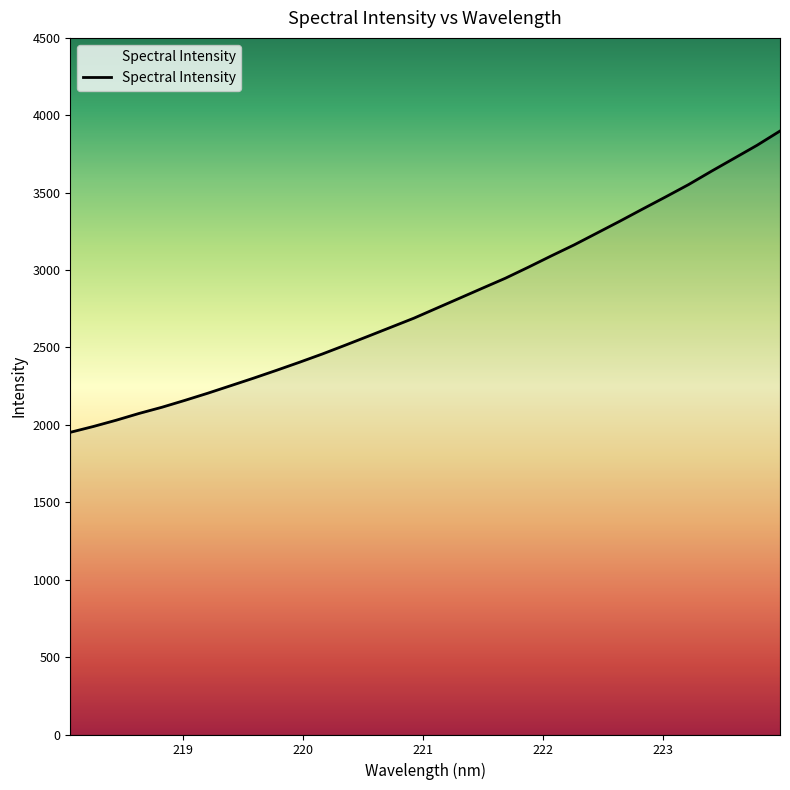

What is the difference between the maximum and minimum values?

1946.3